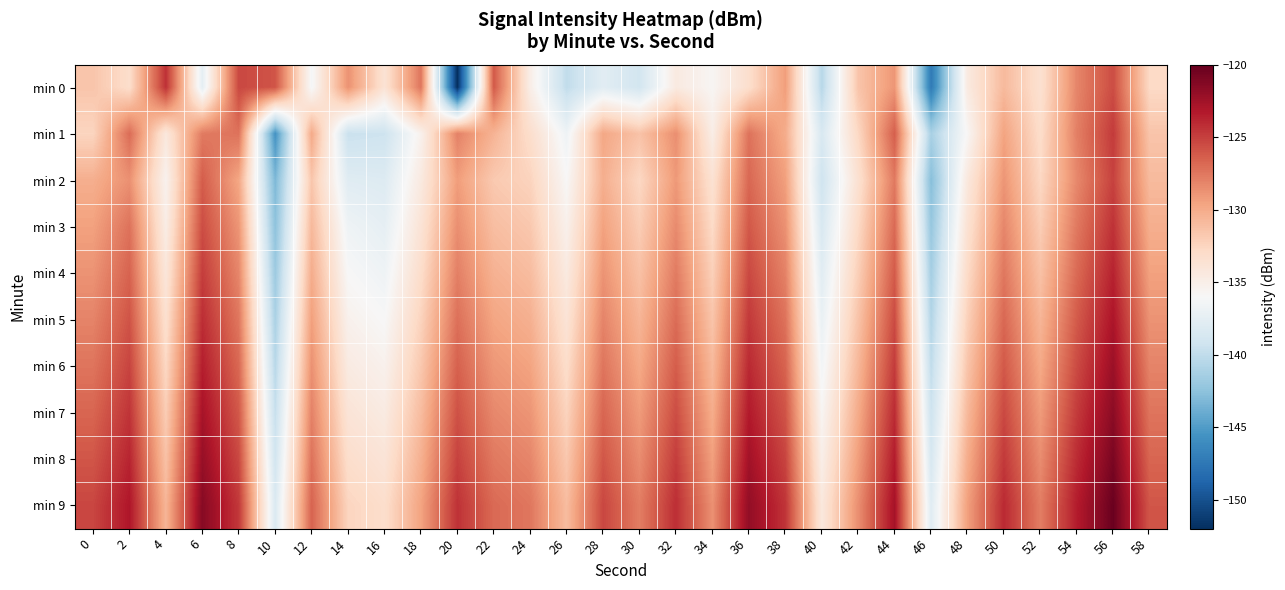

Which series has the widest spread of values?

min 0